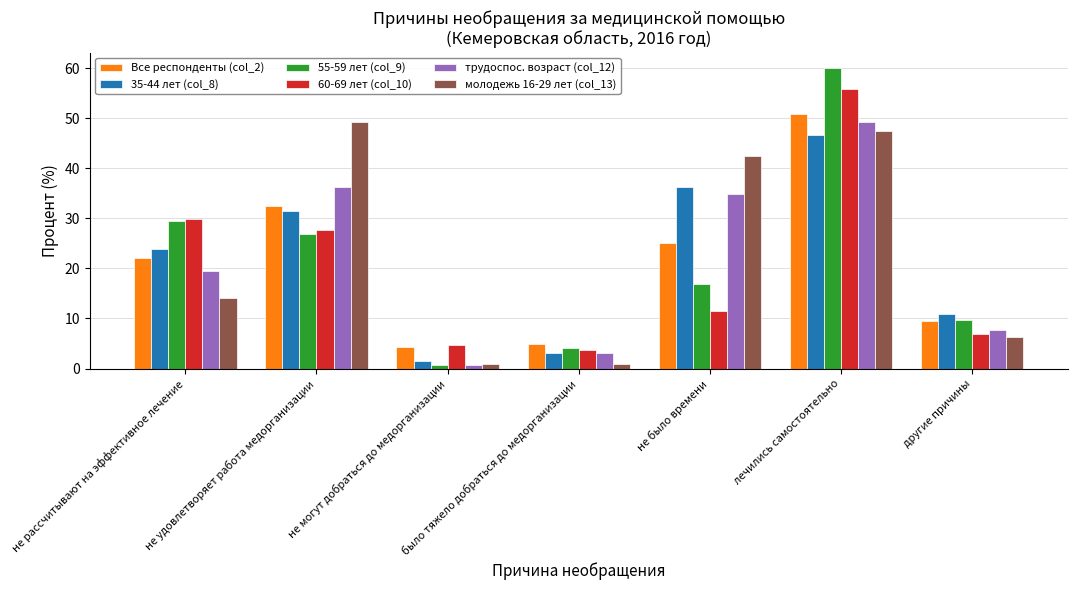

What position from the right is не удовлетворяет работа медорганизации?

6